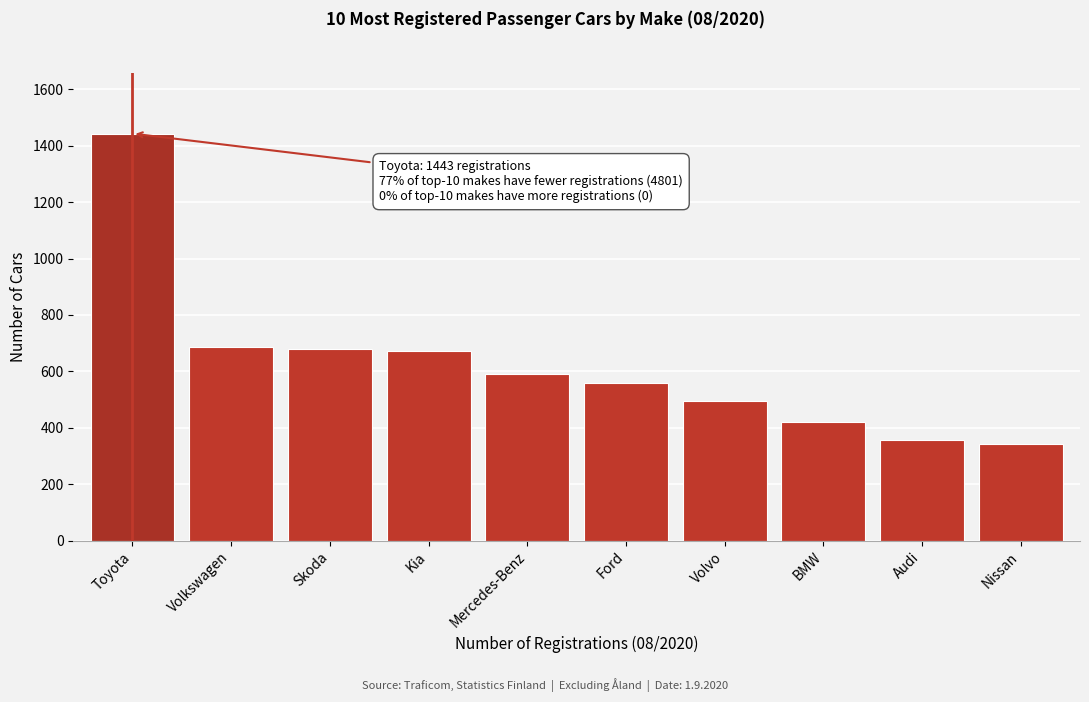

Reading left to right, extract all data points from this chart.

Toyota=1443	Volkswagen=687	Skoda=679	Kia=672	Mercedes-Benz=590	Ford=560	Volvo=494	BMW=419	Audi=356	Nissan=344